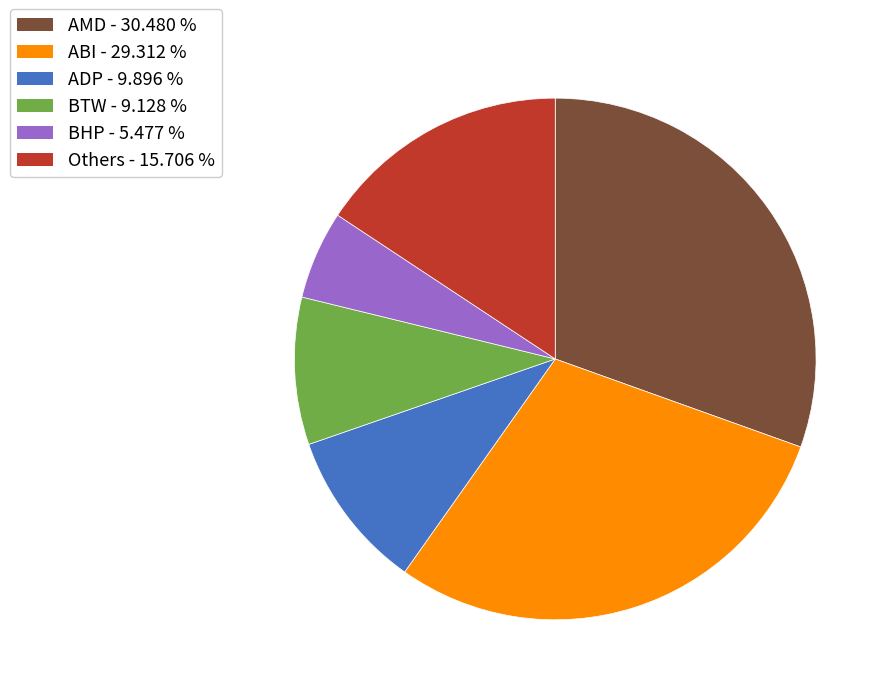

How many slices are in this pie chart?

6